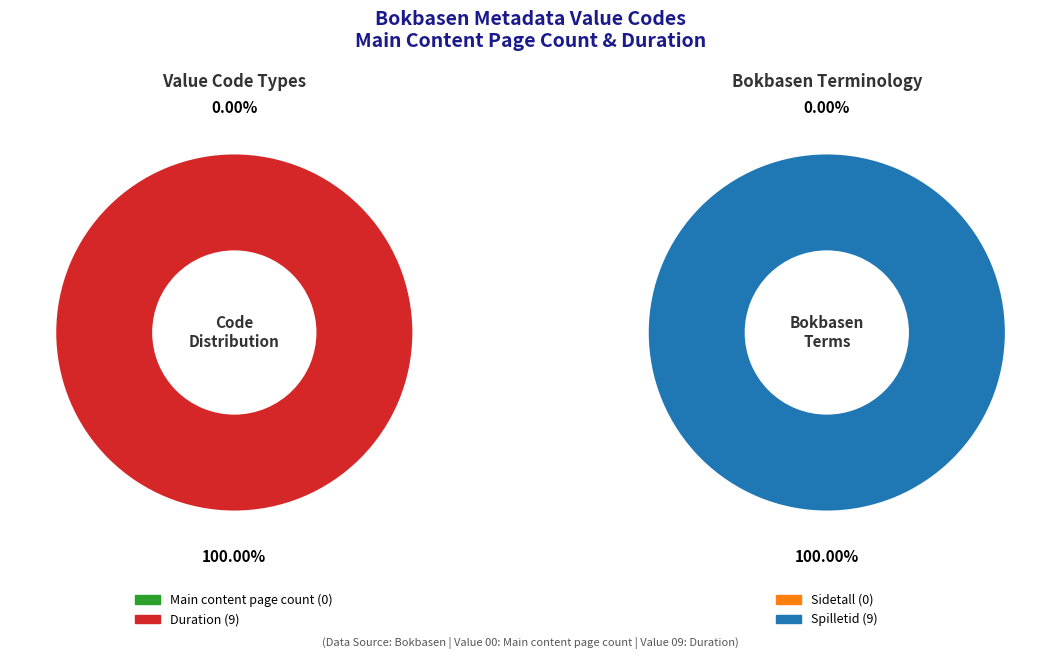

The Main content page count slice represents 1% of the pie. True or false?

False